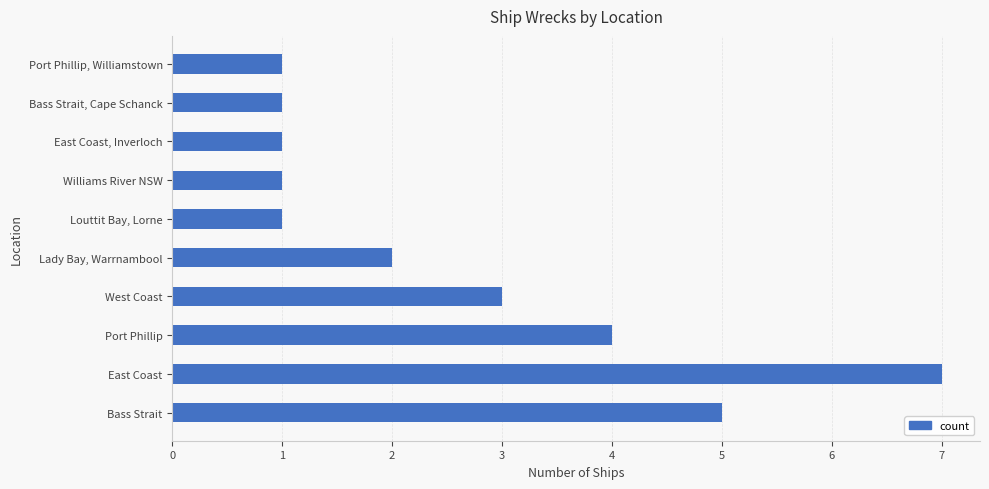

Which has a higher value, Lady Bay, Warrnambool or East Coast?

East Coast